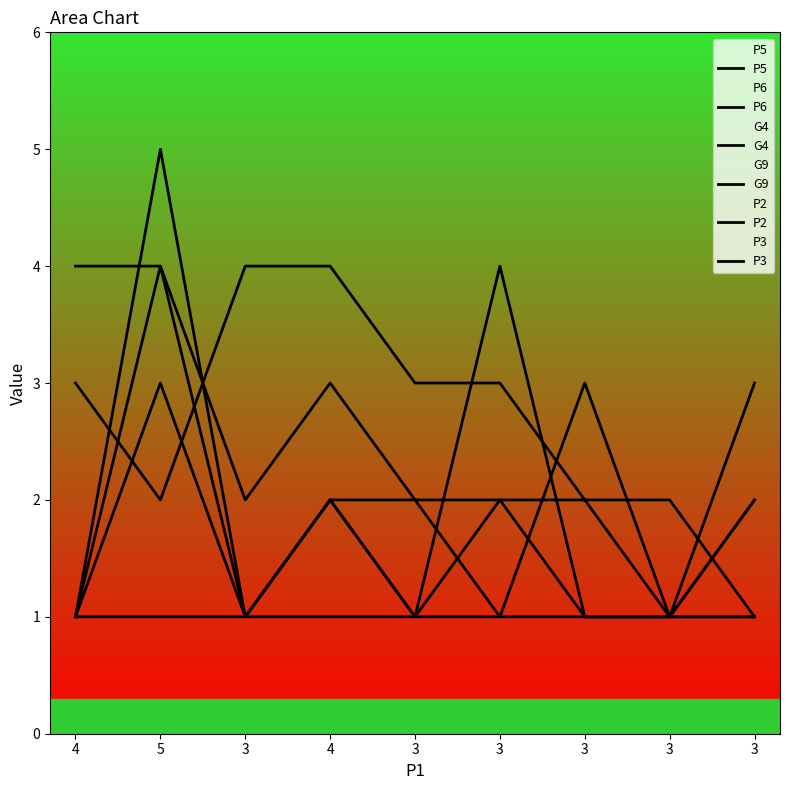

What is the difference between the second highest and second lowest values in the P3 series?

1